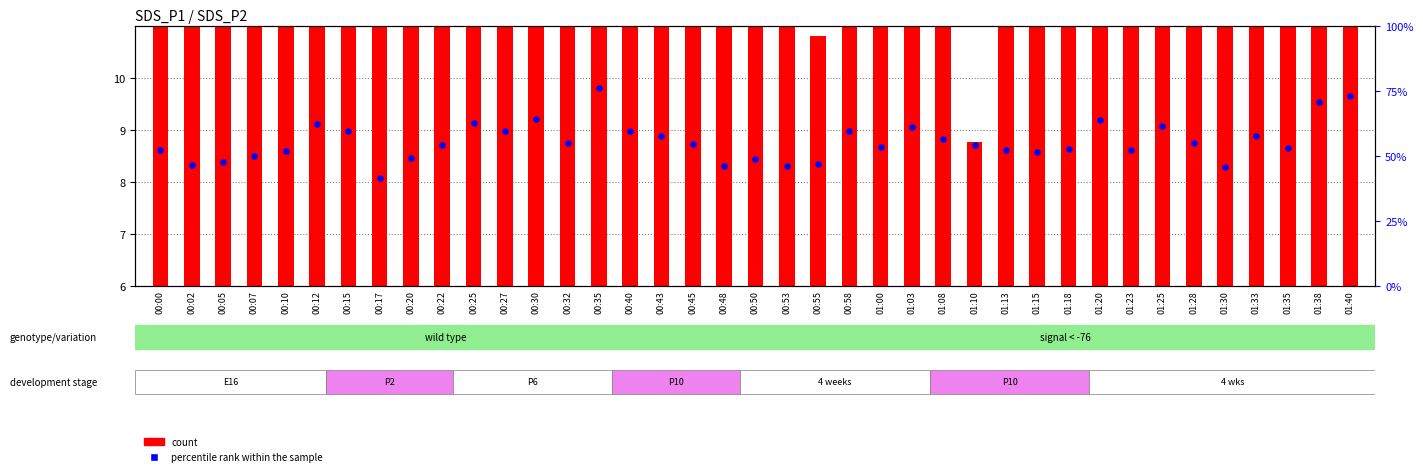

Which series has the largest Y range (max minus min)?

count